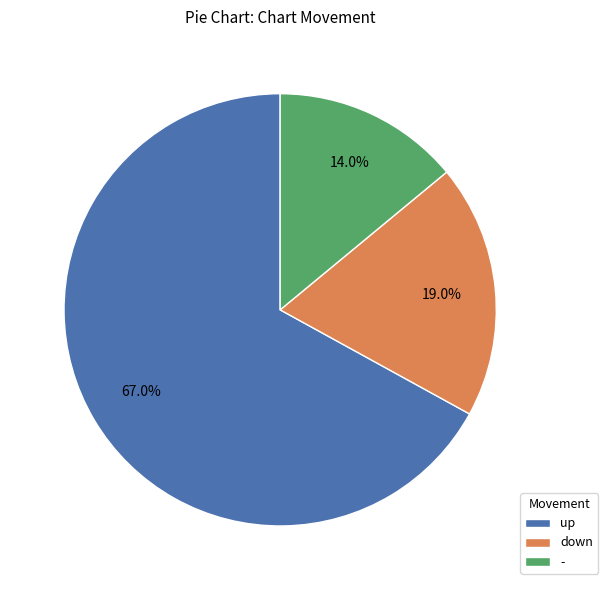

How much of the chart is everything except -?

86.0%